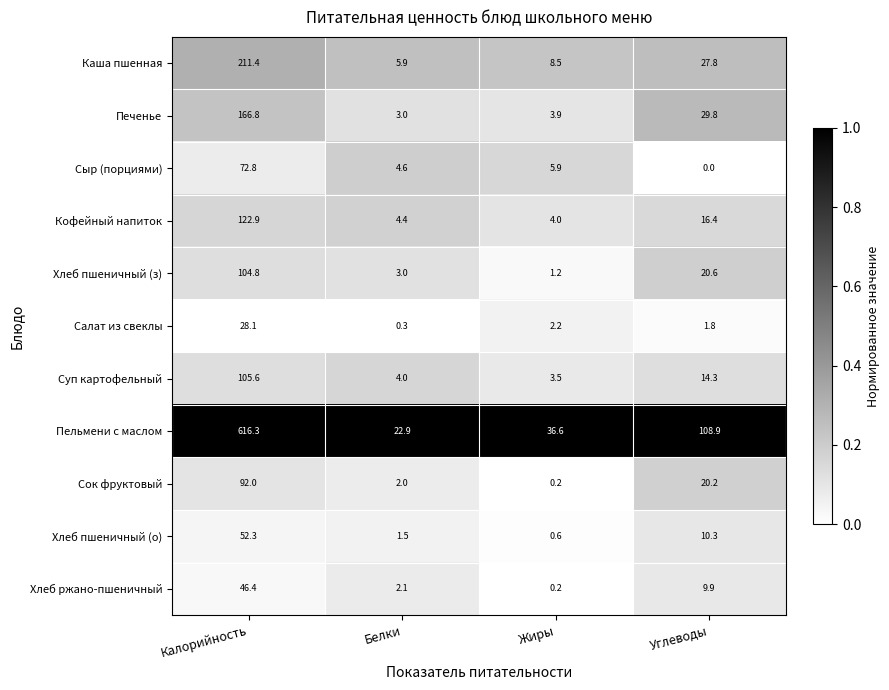

List the series in order of their peak value, lowest first.

Салат из свеклы, Хлеб ржано-пшеничный, Хлеб пшеничный (о), Сыр (порциями), Сок фруктовый, Хлеб пшеничный (з), Суп картофельный, Кофейный напиток, Печенье, Каша пшенная, Пельмени с маслом